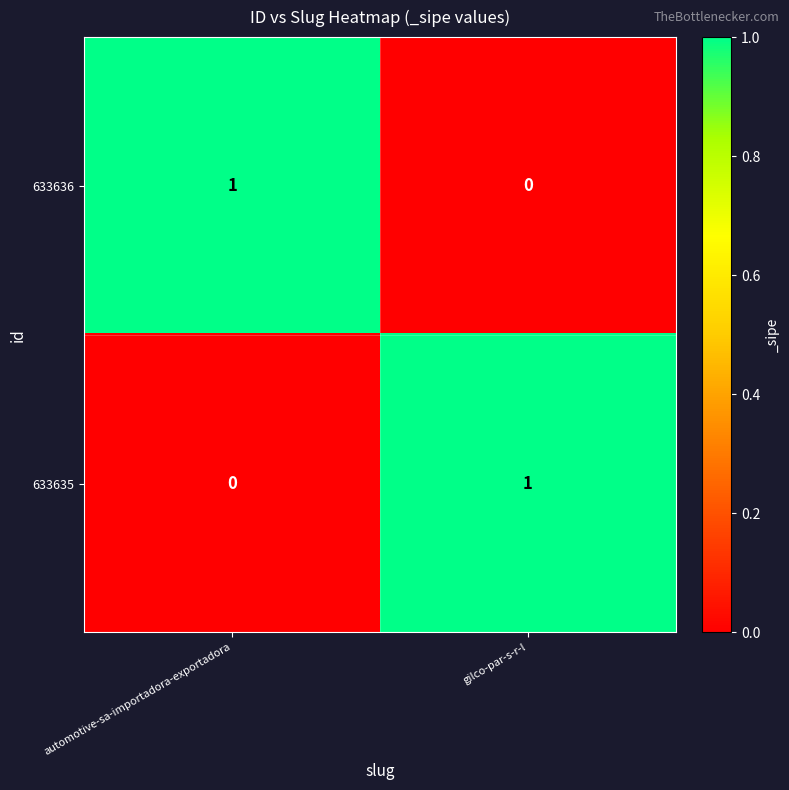

Is the value of 633635 at automotive-sa-importadora-exportadora greater than the value of 633636 at automotive-sa-importadora-exportadora?

No